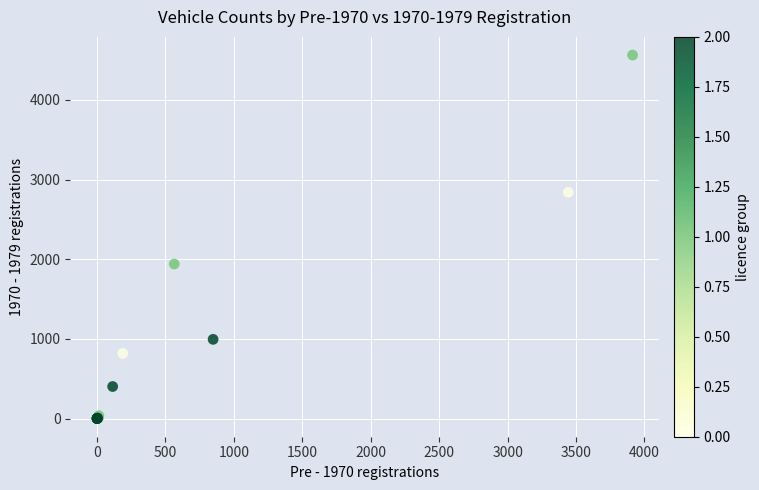

What Y value in the scatter plot is closest to 2281?

1940